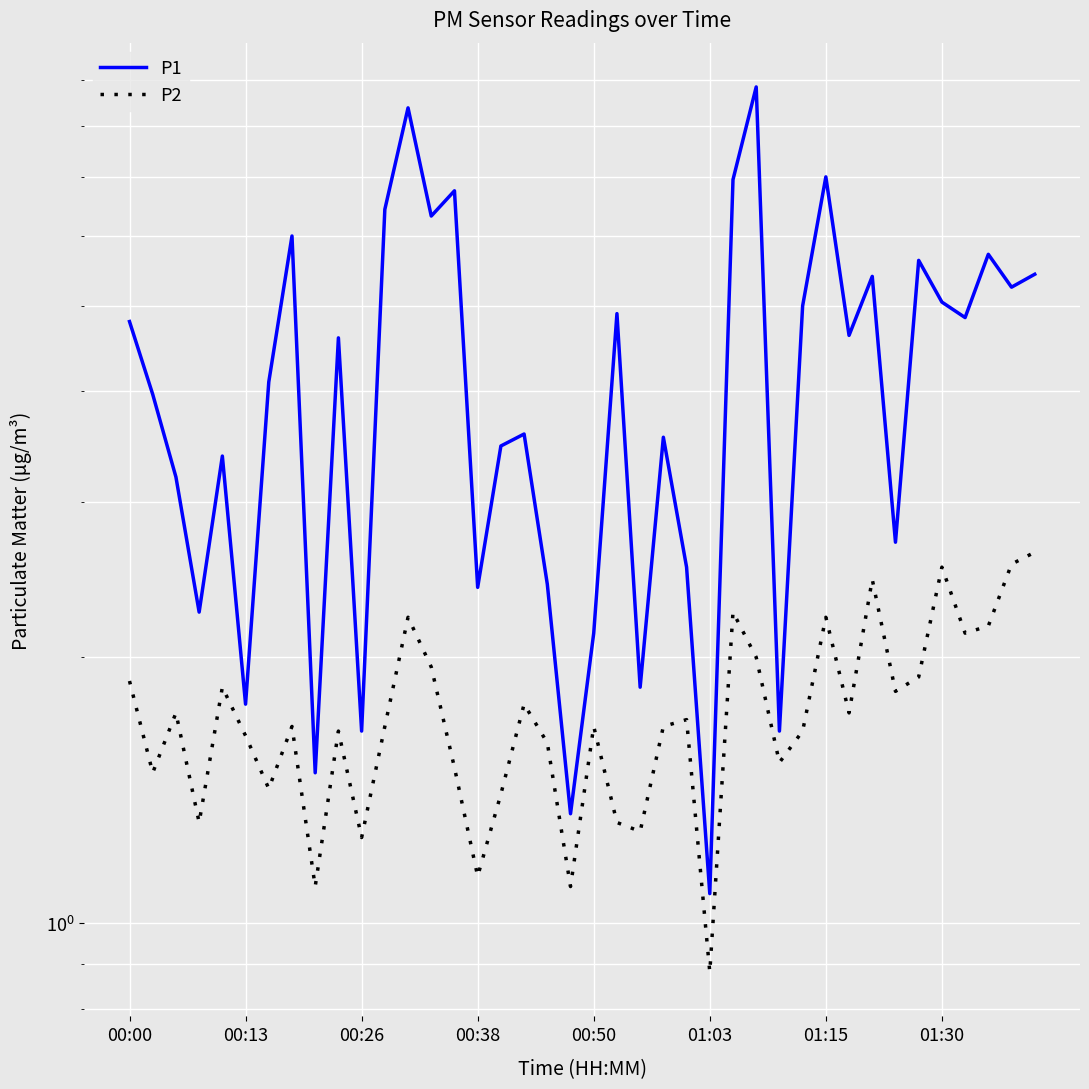

What is the value of the P2 point at the 37th from the left?

2.1